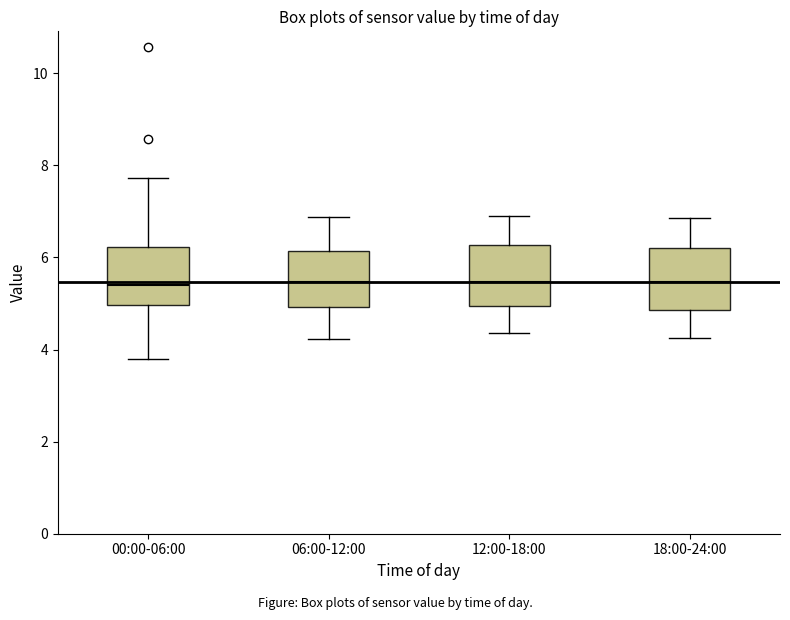

Reading left to right, transcribe this box plot: for each box, give where its median line is, the range the box spans, and where its two whiskers end, as read against the y-axis. The values are not printed on the chart, so give them approximately, as read against the axis.

00:00-06:00: median 5.4, box 5.0 to 6.2, whiskers 3.8 to 7.8
06:00-12:00: median 5.4, box 5.0 to 6.2, whiskers 4.2 to 6.8
12:00-18:00: median 5.4, box 5.0 to 6.2, whiskers 4.4 to 7.0
18:00-24:00: median 5.4, box 4.8 to 6.2, whiskers 4.2 to 6.8